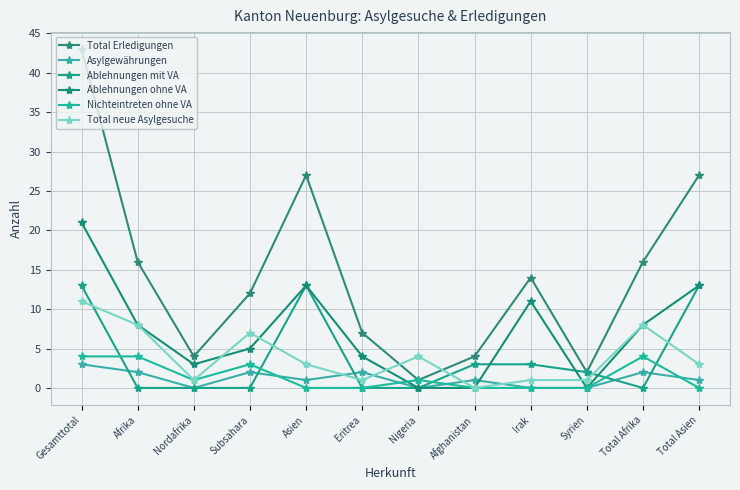

Reading right to left, list all the values displayed in this chart.

Total Erledigungen: 27	16	2	14	4	1	7	27	12	4	16	43
Asylgewährungen: 1	2	0	0	1	0	2	1	2	0	2	3
Ablehnungen mit VA: 13	0	2	3	3	0	0	13	0	0	0	13
Ablehnungen ohne VA: 13	8	0	11	0	0	4	13	5	3	8	21
Nichteintreten ohne VA: 0	4	0	0	0	1	0	0	3	1	4	4
Total neue Asylgesuche: 3	8	1	1	0	4	1	3	7	1	8	11